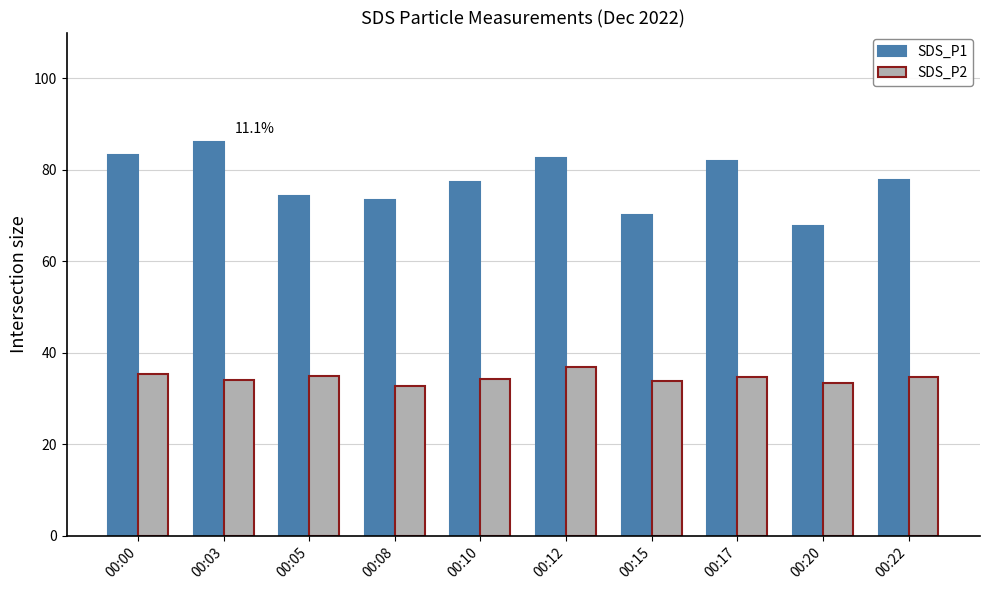

Which category has the highest value across all series?

00:03